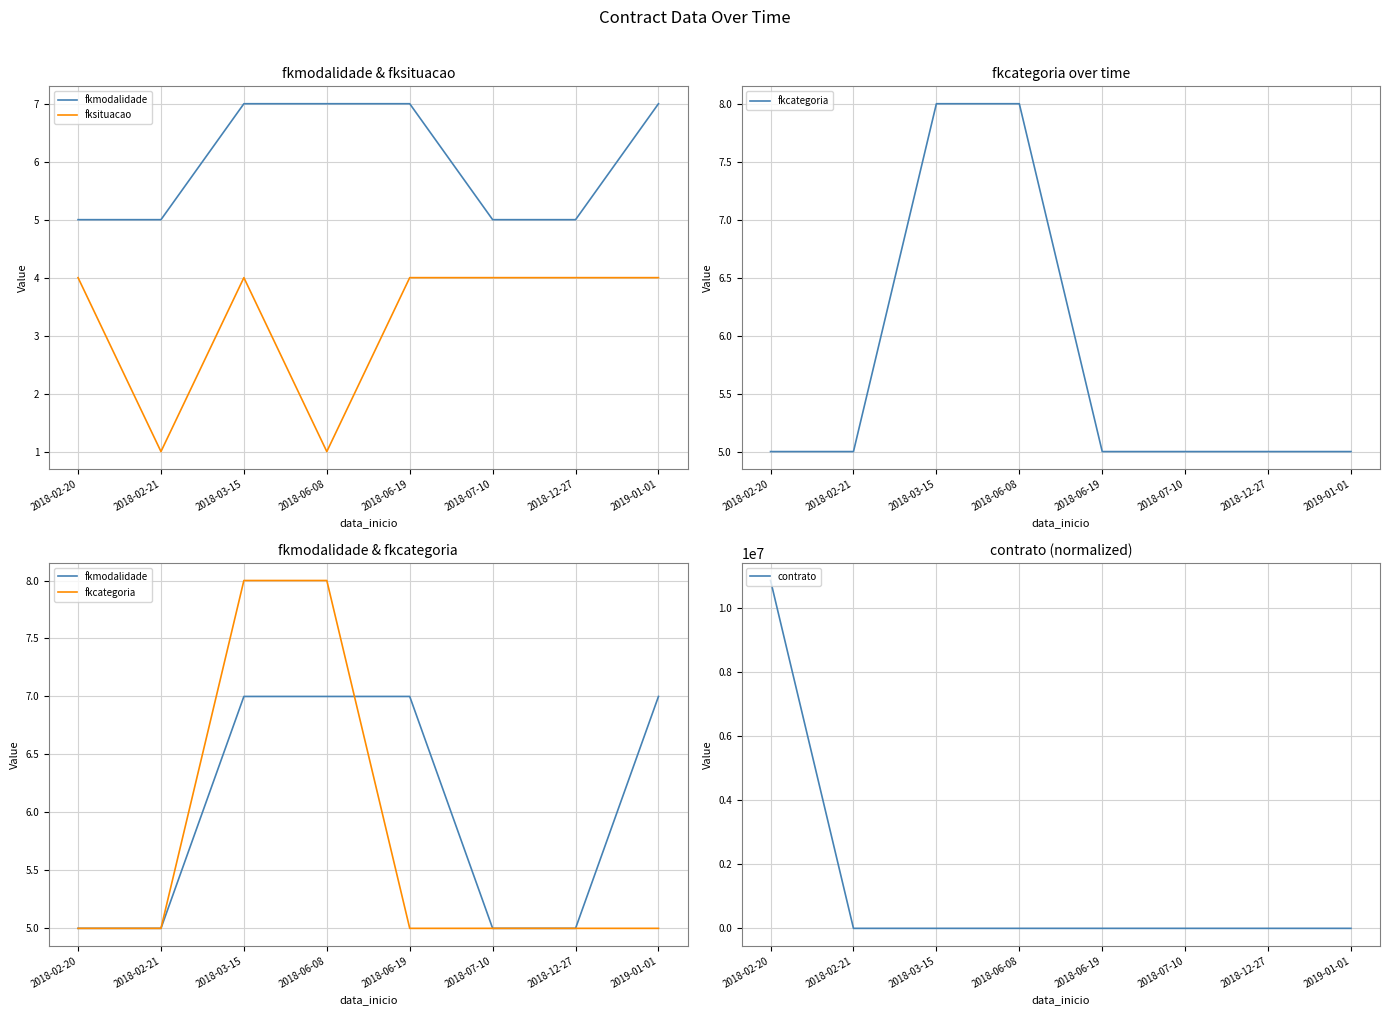

Is it true that fkmodalidade equals 9 at 2018-07-10?

False